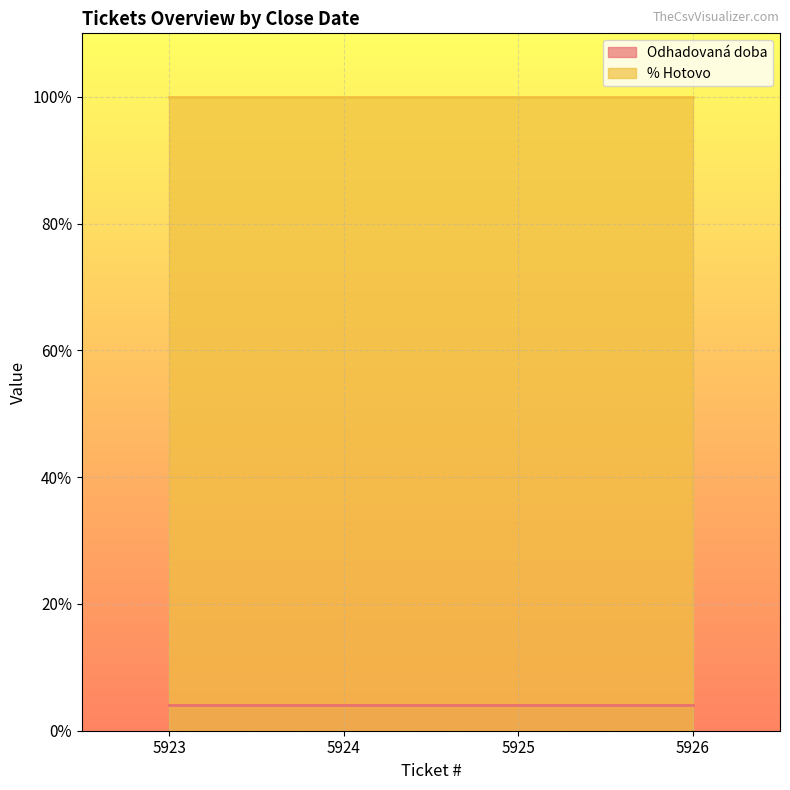

Reading left to right, what are all the values shown in this chart?

Odhadovaná doba: 4	4	4	4
% Hotovo: 100	100	100	100